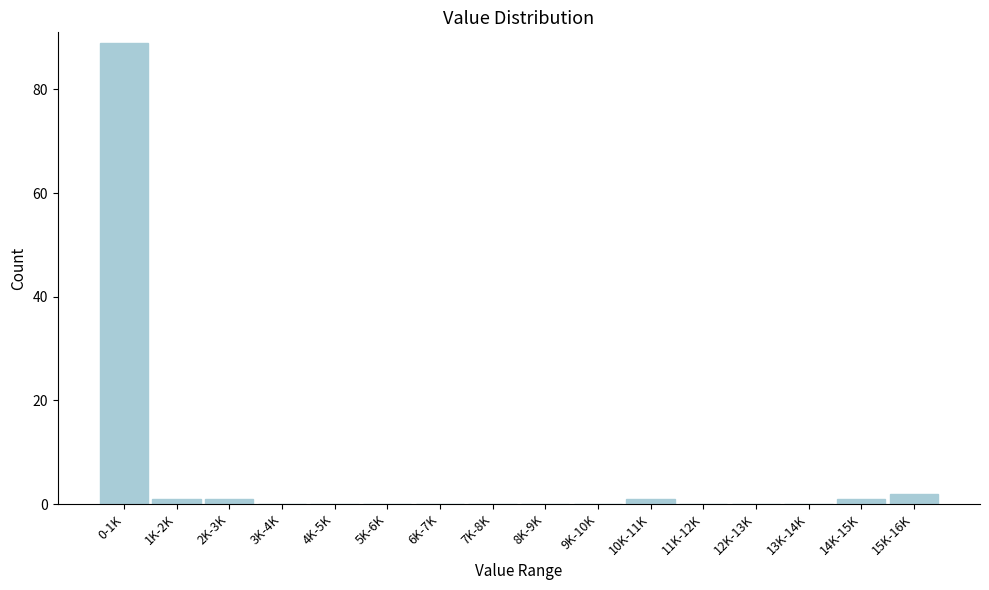

Reading left to right, what are all the values shown in this chart?

0-1K=89	1K-2K=1	2K-3K=1	3K-4K=0	4K-5K=0	5K-6K=0	6K-7K=0	7K-8K=0	8K-9K=0	9K-10K=0	10K-11K=1	11K-12K=0	12K-13K=0	13K-14K=0	14K-15K=1	15K-16K=2